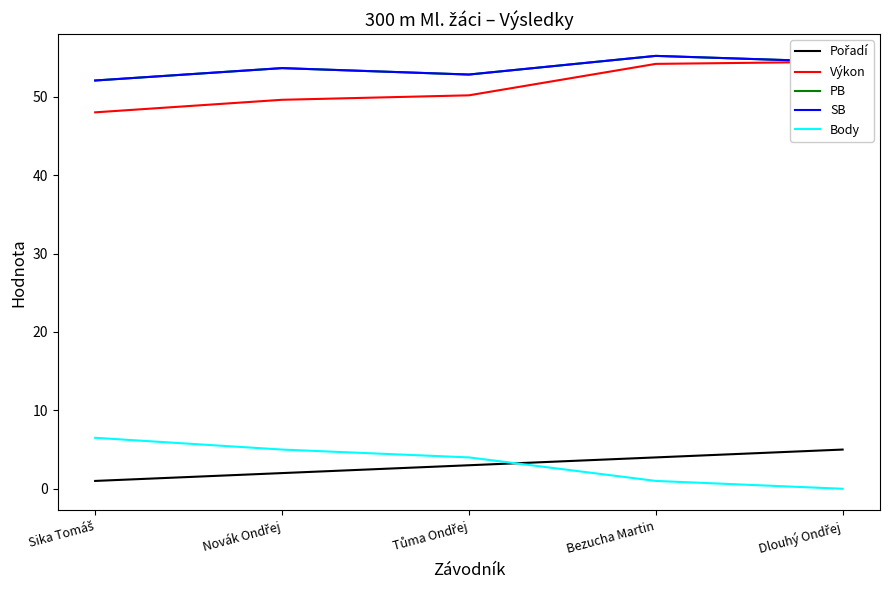

True or false: Body and Výkon intersect in this chart.

False